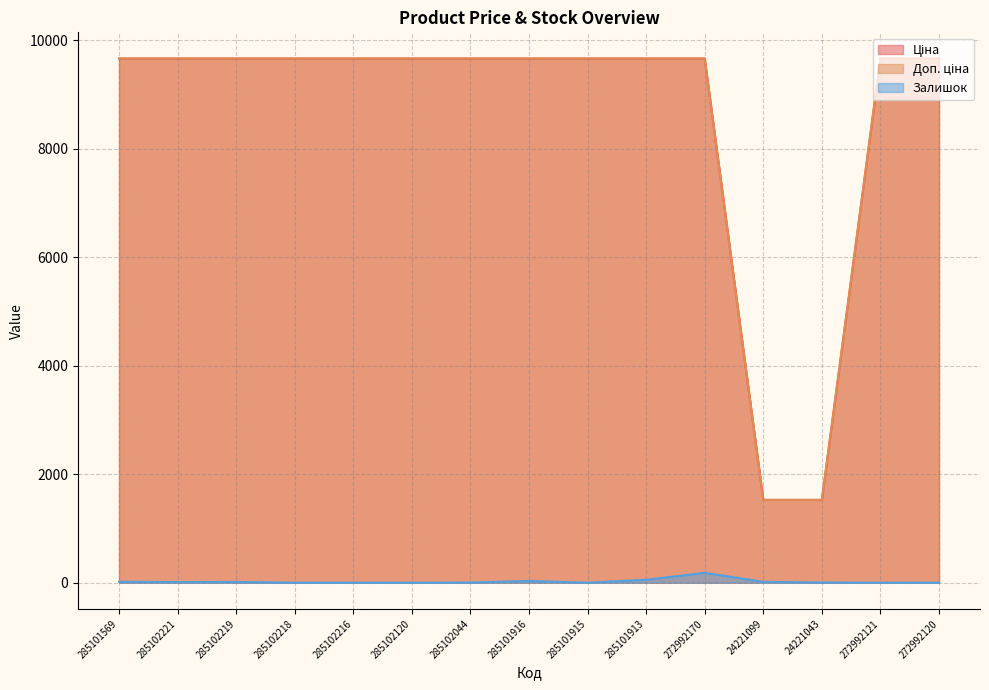

Reading left to right, list all the values displayed in this chart.

Ціна: 285101569=9664.7	285102221=9664.7	285102219=9664.7	285102218=9664.7	285102216=9664.7	285102120=9664.7	285102044=9664.7	285101916=9664.7	285101915=9664.7	285101913=9664.7	272992170=9664.7	24221099=1526.8	24221043=1526.8	272992121=9664.7	272992120=9664.7
Доп. ціна: 285101569=9664.7	285102221=9664.7	285102219=9664.7	285102218=9664.7	285102216=9664.7	285102120=9664.7	285102044=9664.7	285101916=9664.7	285101915=9664.7	285101913=9664.7	272992170=9664.7	24221099=1527.0	24221043=1527.0	272992121=9664.7	272992120=9664.7
Залишок: 285101569=18.0	285102221=11.0	285102219=14.0	285102218=0.0	285102216=0.0	285102120=0.0	285102044=3.0	285101916=32.0	285101915=0.0	285101913=54.0	272992170=182.0	24221099=16.0	24221043=4.0	272992121=0.0	272992120=1.0